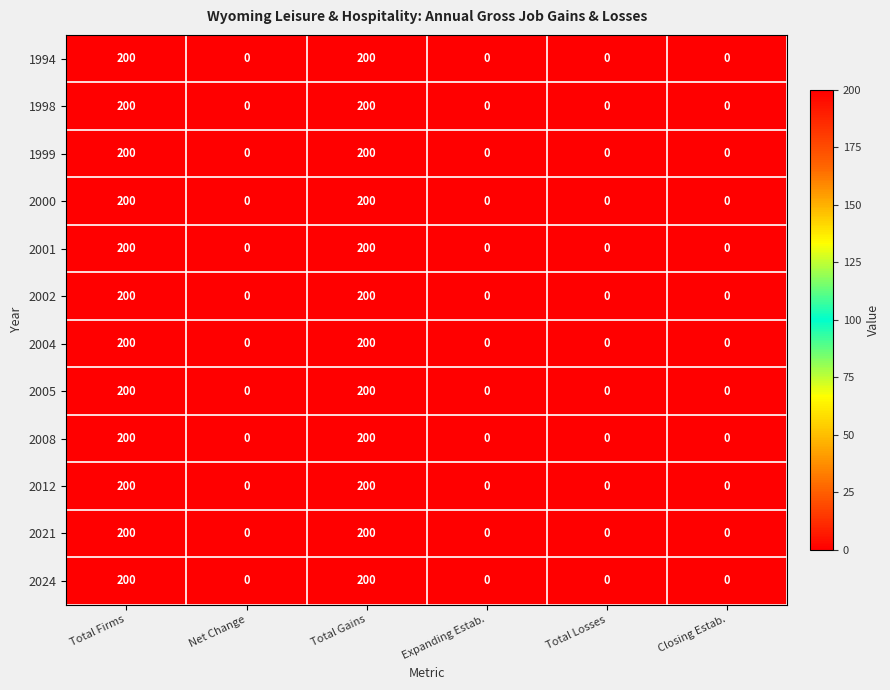

Count the 2008 values in the range 0 to 200.

6